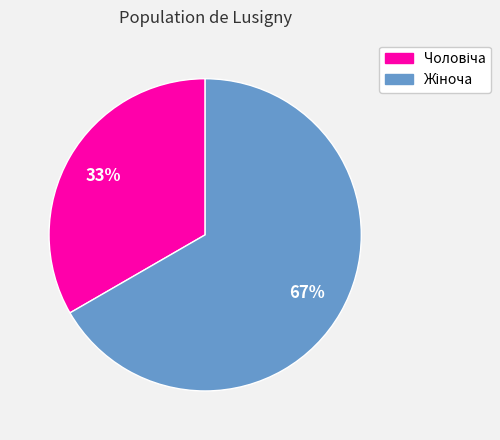

Does any single category account for the majority?

Yes